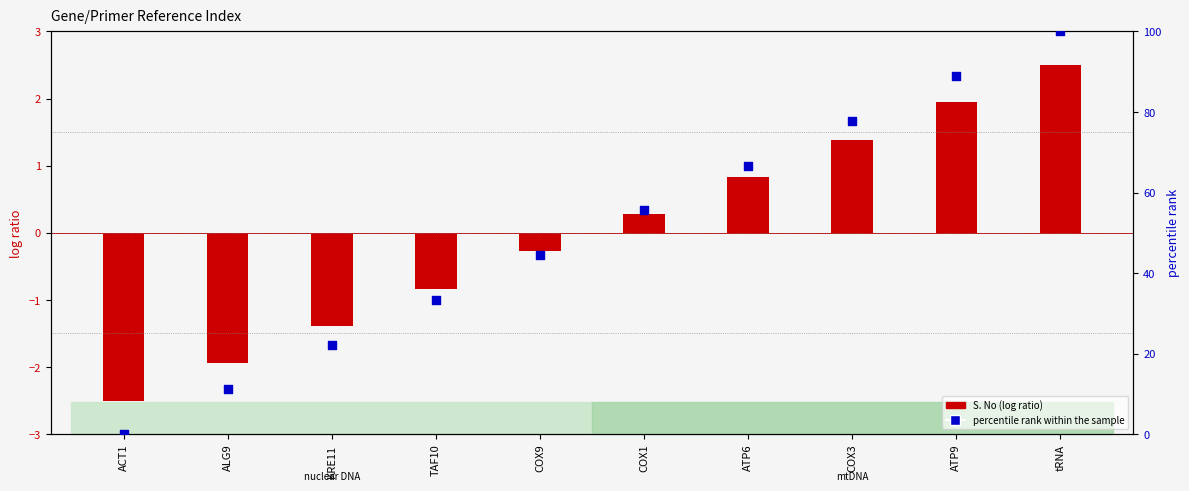

Between COX9 and tRNA, which is larger?

tRNA